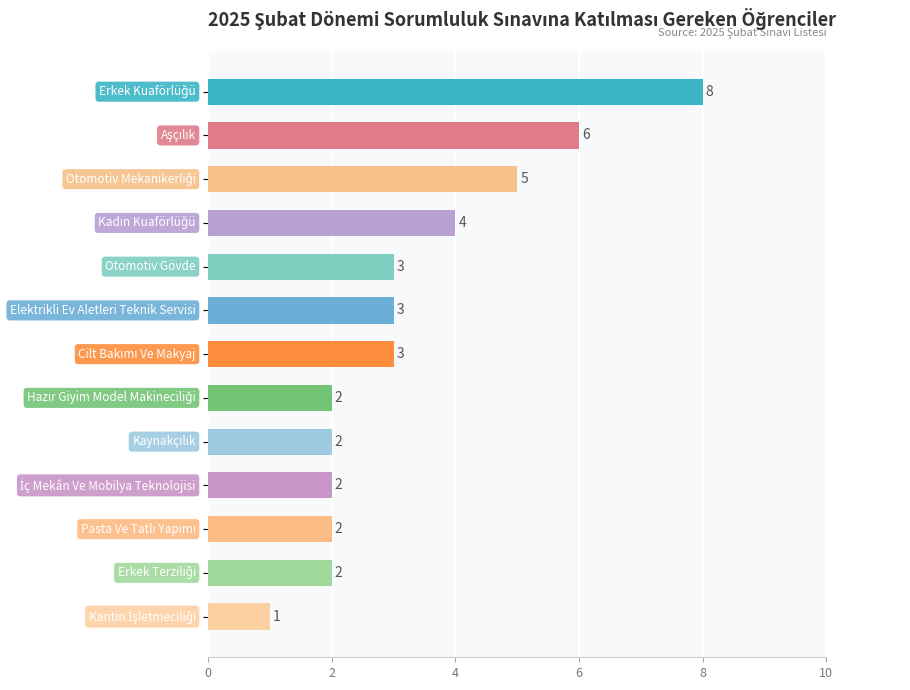

How many values are between 2 and 4?

9